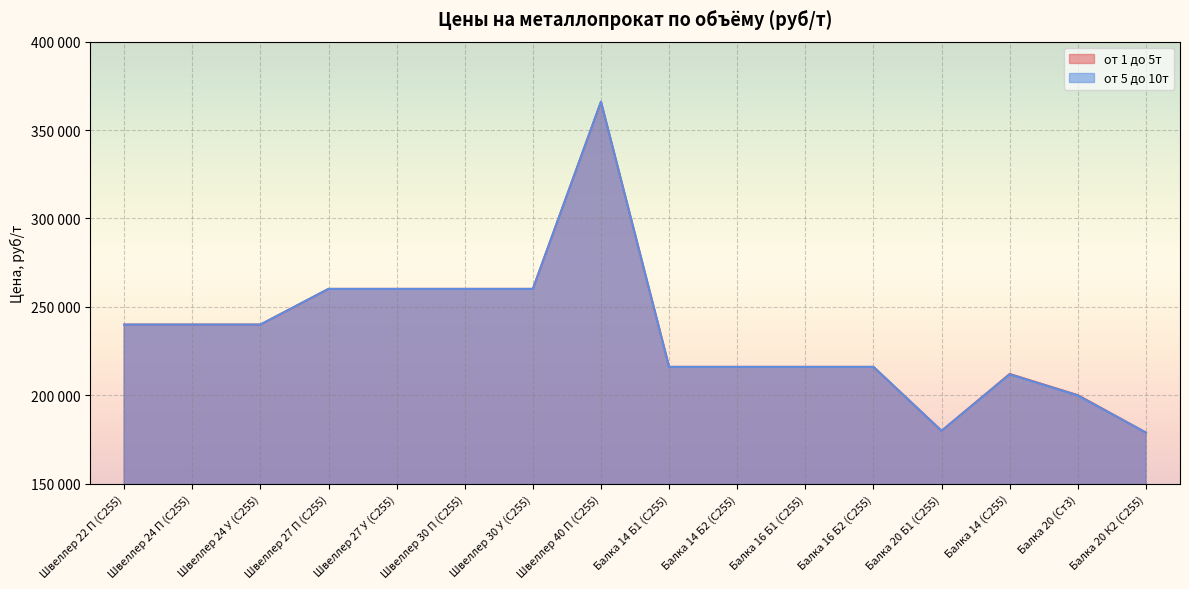

Rank the series by their maximum value, from lowest to highest.

от 1 до 5т, от 5 до 10т